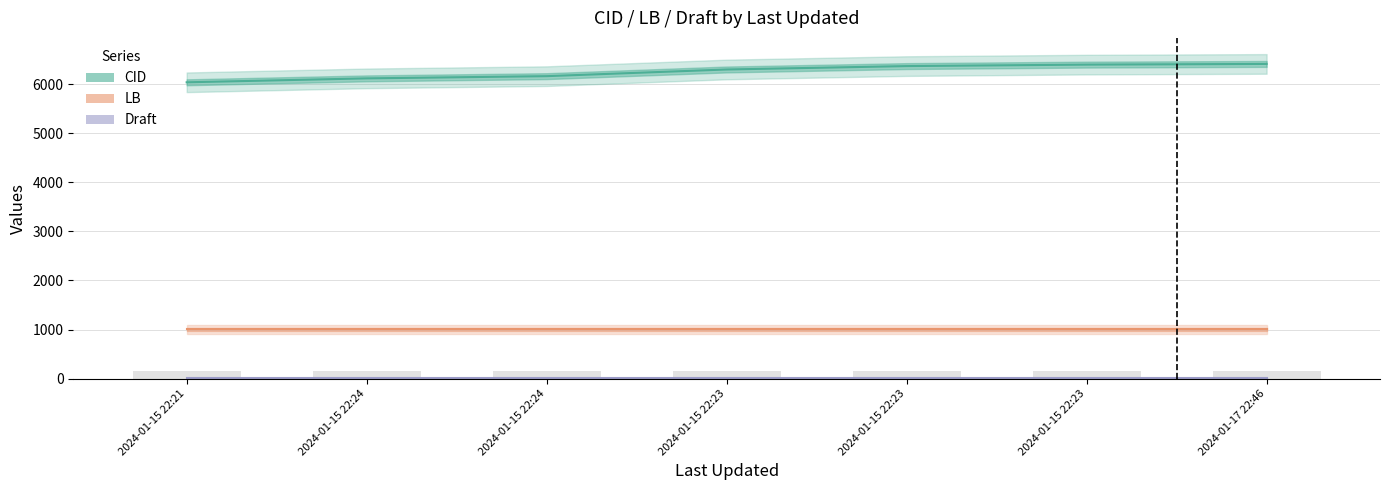

What are all the series names shown in the legend?

CID, LB, Draft